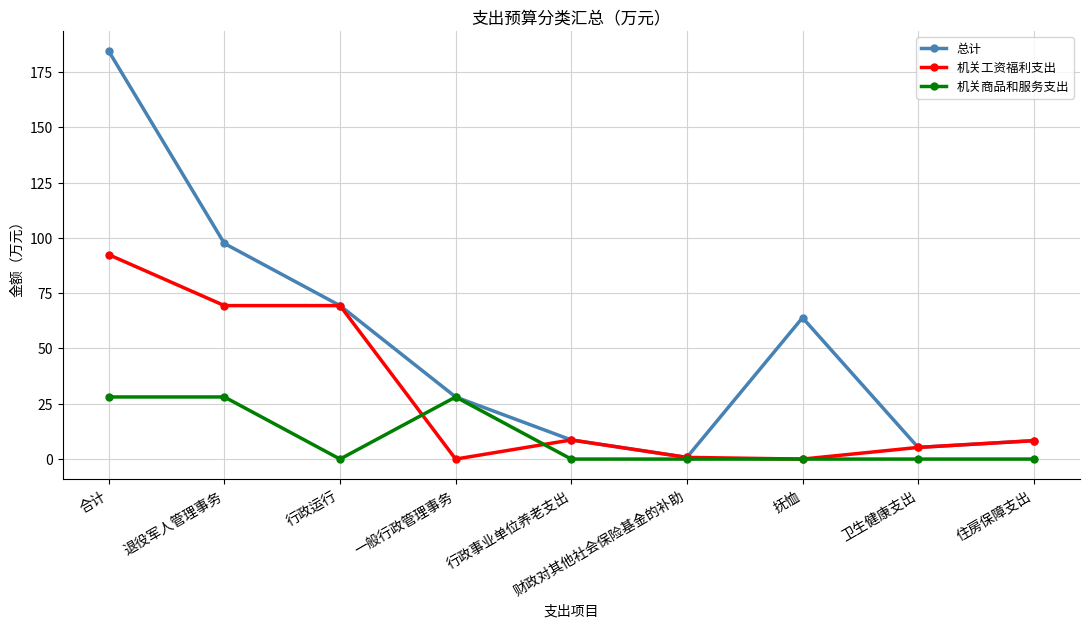

At how many categories does at least one series exceed 172?

1